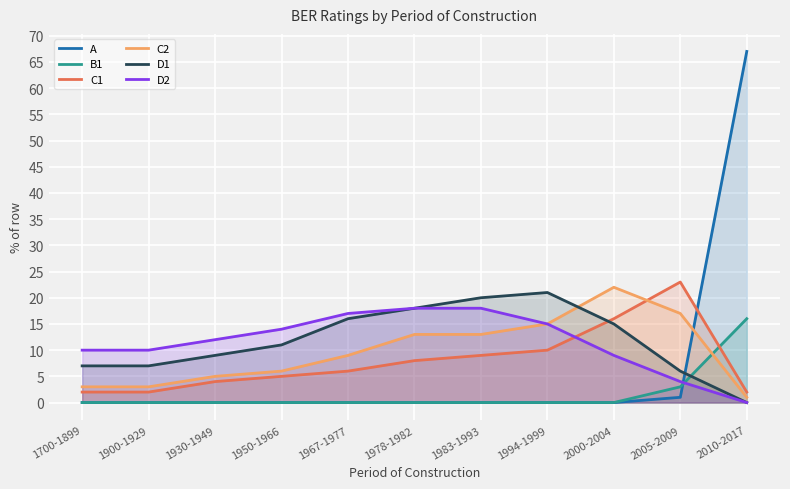

In C1, how many points are higher than both neighbors (excluding endpoints)?

1